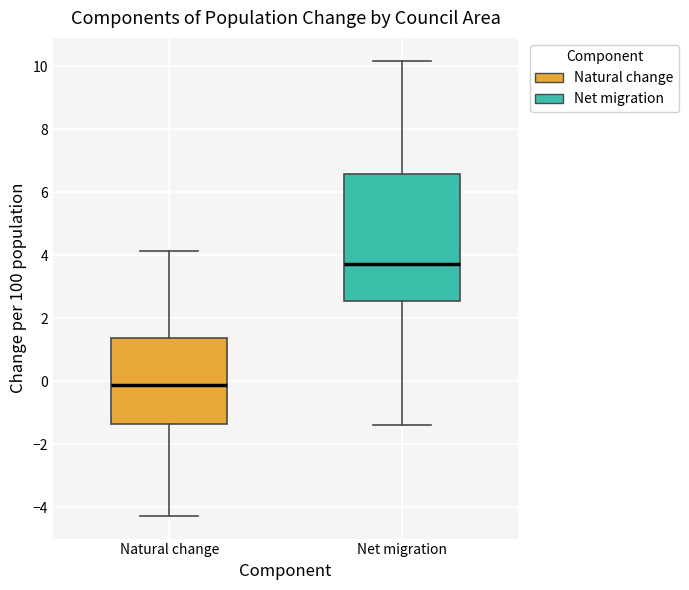

Reading left to right, read every box against the y-axis: the position of its median line, the range the box covers, and the ends of its whiskers. The values are not printed on the chart, so give them approximately, as read against the axis.

Natural change: median -0.2, box -1.4 to 1.4, whiskers -4.2 to 4.2
Net migration: median 3.8, box 2.6 to 6.6, whiskers -1.4 to 10.2